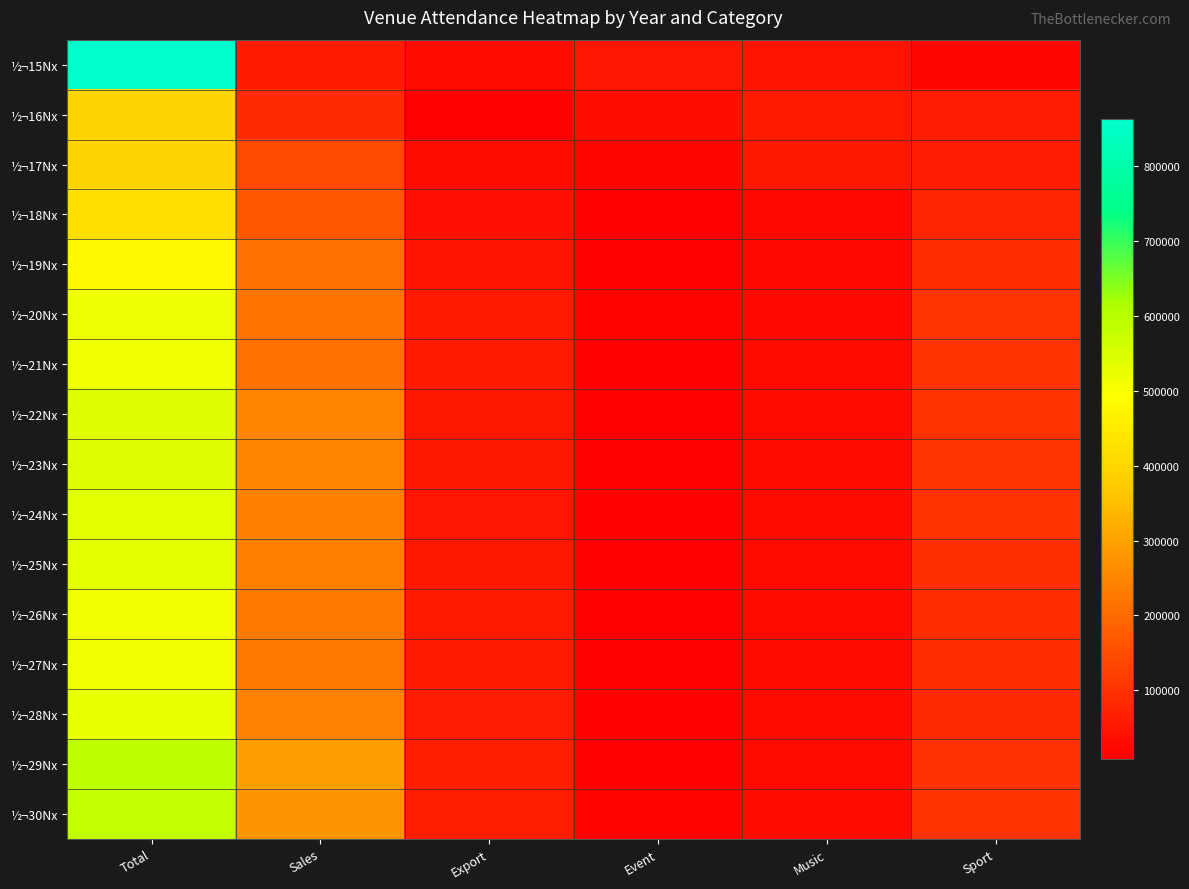

Reading left to right, extract all data points from this chart.

½¬15Nx: Total=862127	Sales=56025	Export=29418	Event=50906	Music=44262	Sport=24977
½¬16Nx: Total=395161	Sales=86036	Export=8384	Event=37634	Music=58001	Sport=60341
½¬17Nx: Total=395034	Sales=139156	Export=32432	Event=21505	Music=53123	Sport=61408
½¬18Nx: Total=421092	Sales=165909	Export=39437	Event=12455	Music=28117	Sport=77046
½¬19Nx: Total=484340	Sales=209300	Export=46035	Event=10844	Music=27283	Sport=89736
½¬20Nx: Total=521630	Sales=217218	Export=57574	Event=15060	Music=26565	Sport=103457
½¬21Nx: Total=513632	Sales=213442	Export=57858	Event=11800	Music=28830	Sport=99968
½¬22Nx: Total=542795	Sales=246866	Export=53050	Event=10400	Music=30100	Sport=100845
½¬23Nx: Total=541804	Sales=245746	Export=54172	Event=10800	Music=29600	Sport=101763
½¬24Nx: Total=537082	Sales=241466	Export=50540	Event=12600	Music=30000	Sport=99408
½¬25Nx: Total=532034	Sales=240786	Export=53474	Event=13000	Music=31300	Sport=94192
½¬26Nx: Total=513236	Sales=230814	Export=56090	Event=10000	Music=30400	Sport=90026
½¬27Nx: Total=512925	Sales=227700	Export=56000	Event=11000	Music=29300	Sport=88488
½¬28Nx: Total=527943	Sales=243604	Export=59304	Event=14400	Music=29300	Sport=87058
½¬29Nx: Total=589404	Sales=292496	Export=65648	Event=14200	Music=29000	Sport=95536
½¬30Nx: Total=579901	Sales=274432	Export=63044	Event=17800	Music=31720	Sport=100480